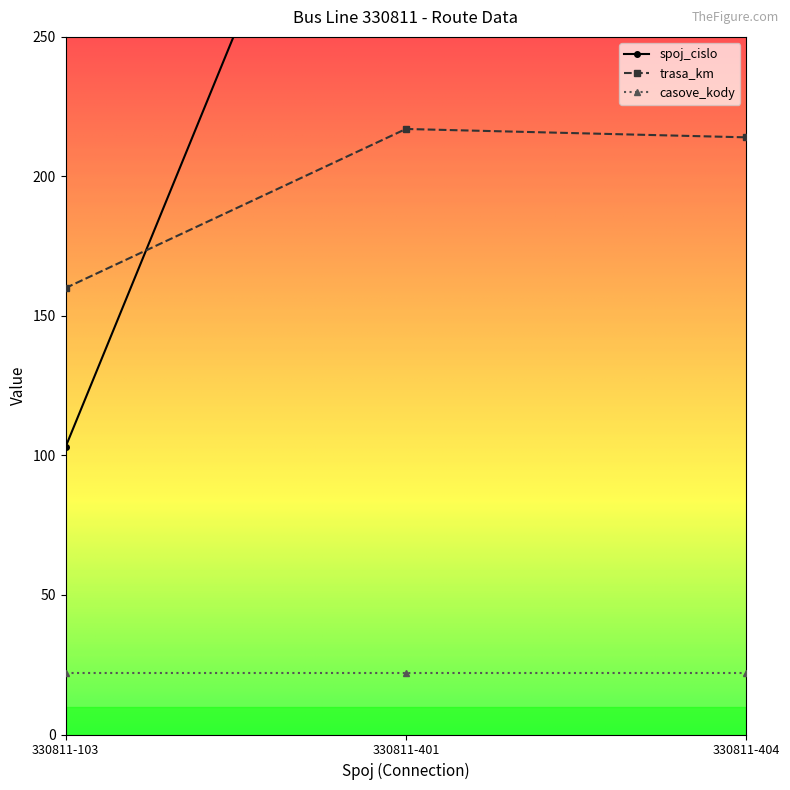

What is the total value across all series at 330811-401?

618